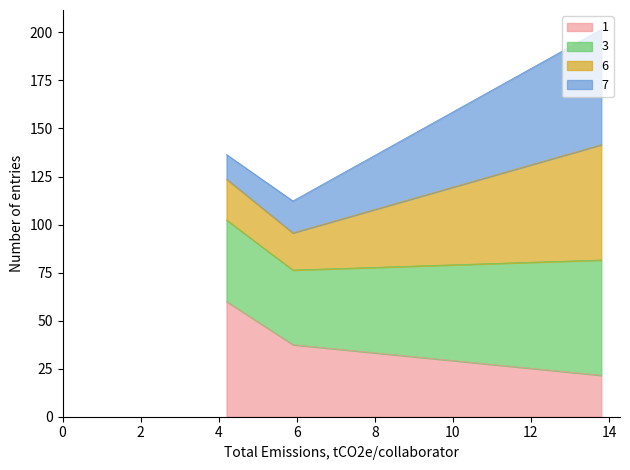

What is the minimum value for 1?

21.6